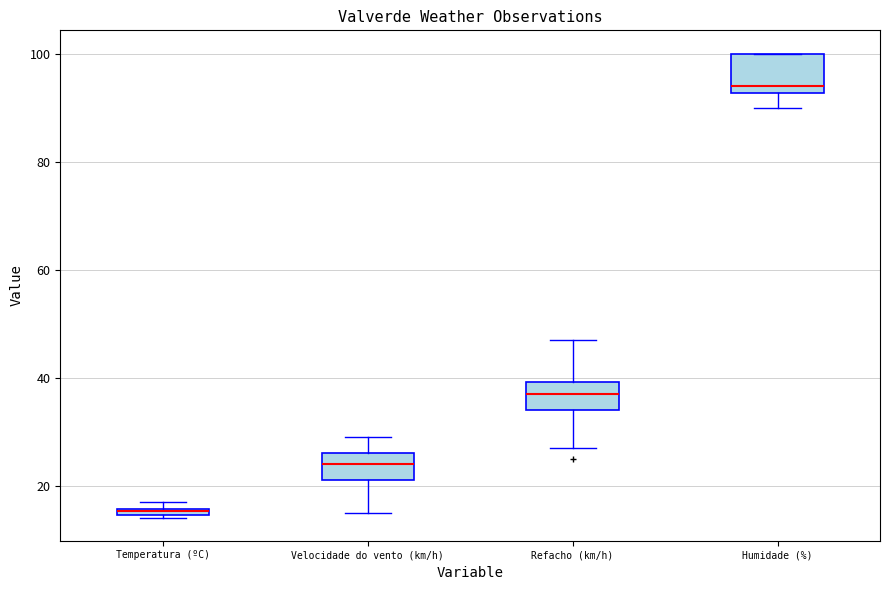

Which box is the tallest, from its lower edge to its upper edge?

Humidade (%)